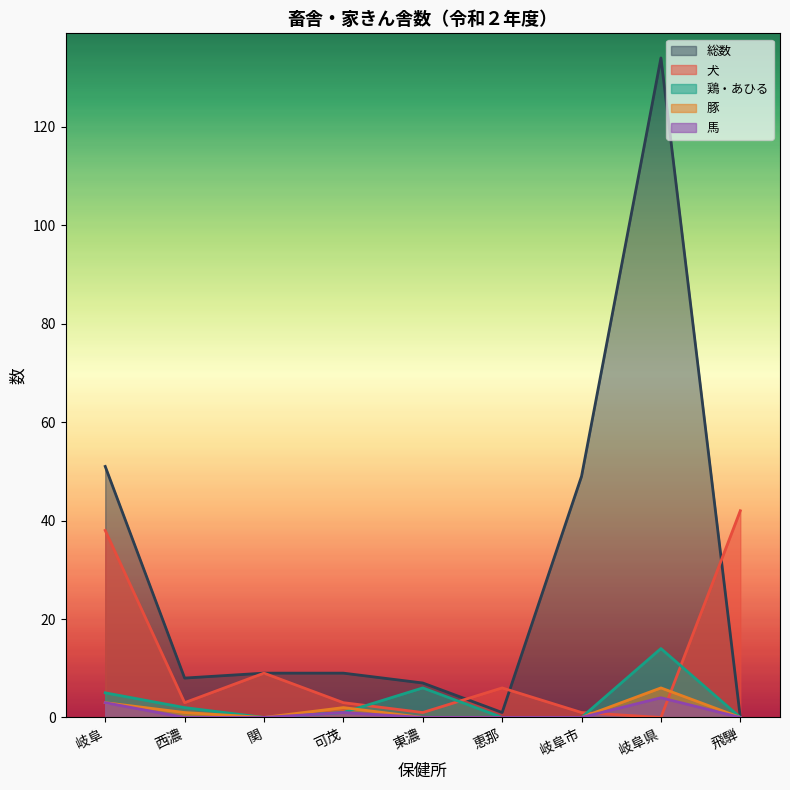

Which series changed the most between 東濃 and 岐阜県?

総数